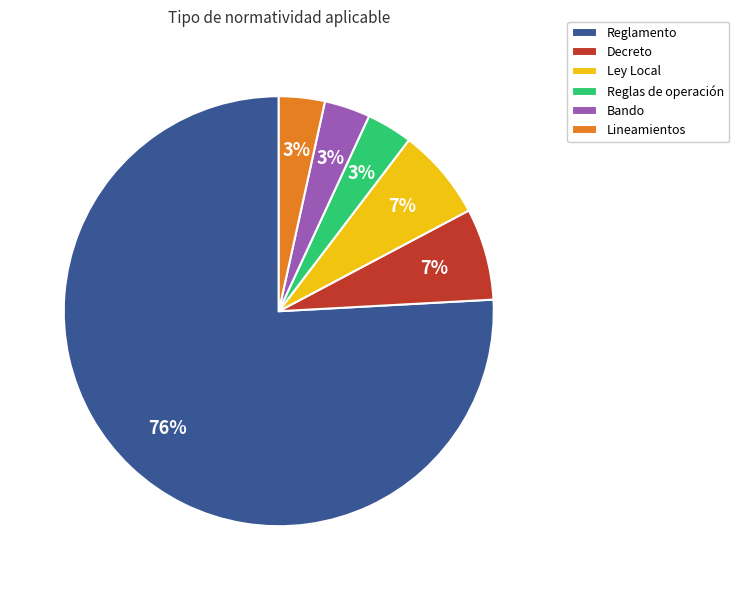

True or false: Decreto accounts for 7% of the total.

True